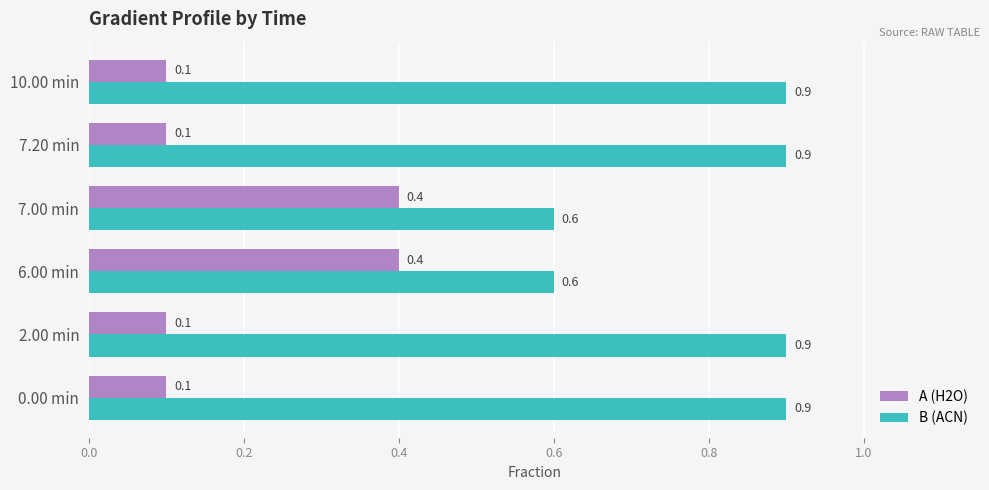

What is the sum of all A (H2O) values?

1.2